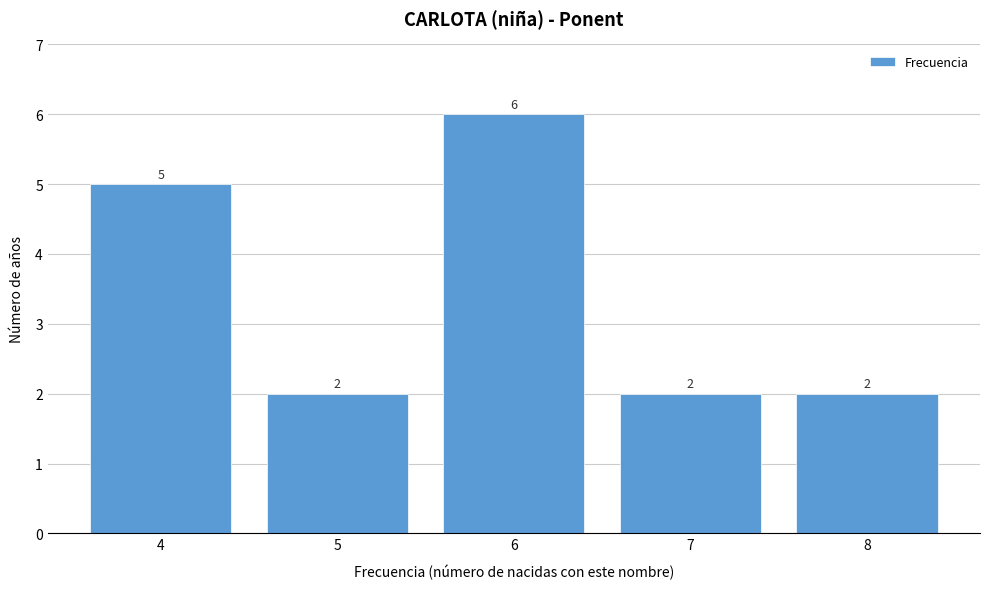

Reading right to left, what are all the values shown in this chart?

8=2	7=2	6=6	5=2	4=5